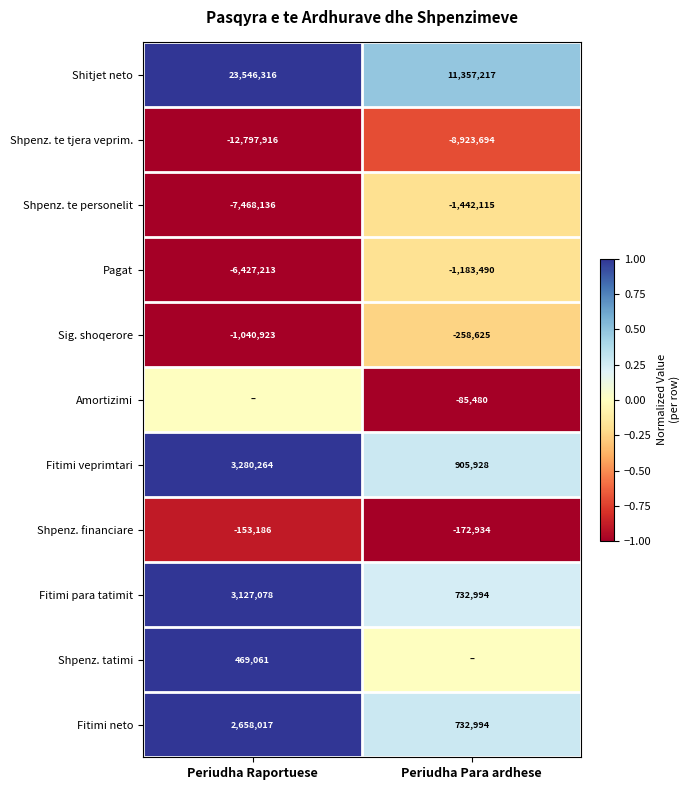

At which category is the sum across all series the highest?

Periudha Raportuese